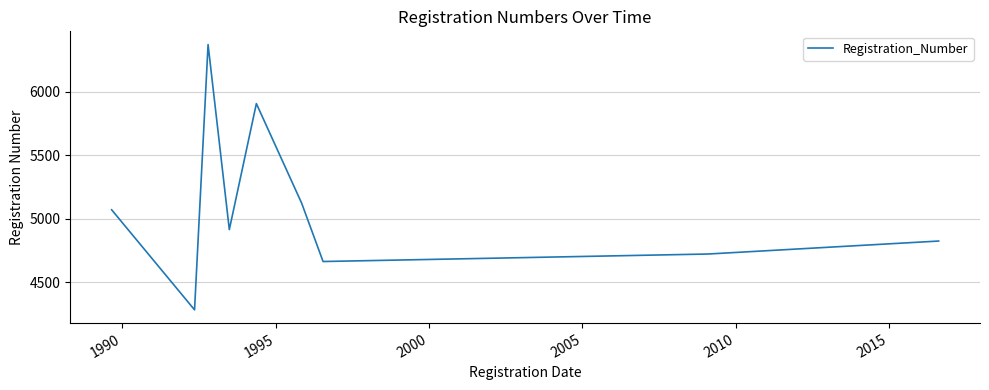

What is the smallest value displayed?

4283